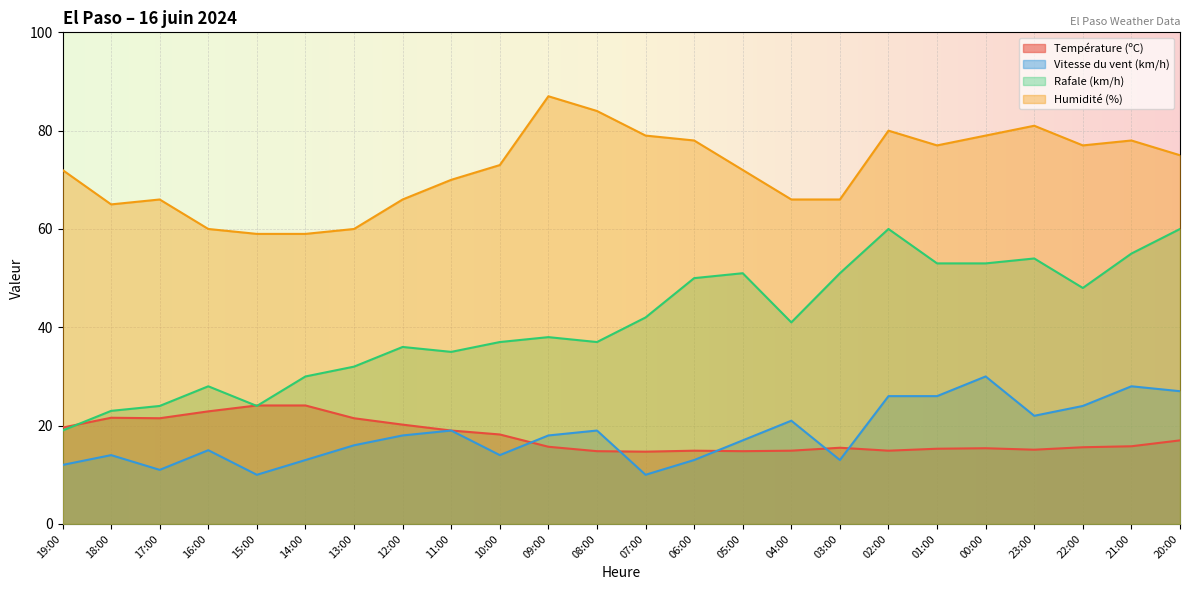

True or false: Humidité (%) and Température (ºC) cross at least once.

False